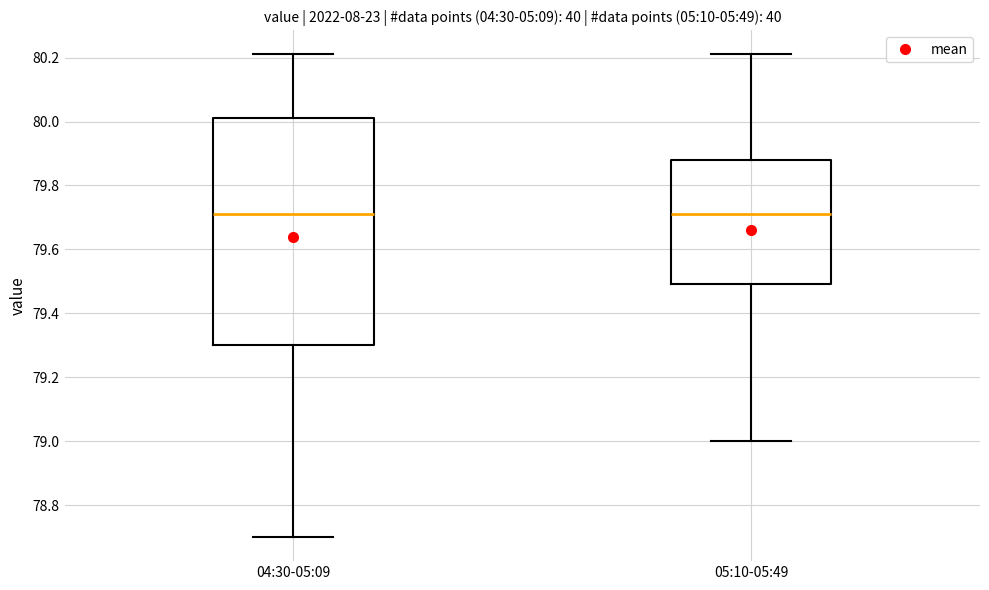

Where is the lower edge of the box for 05:10-05:49 on the y-axis? The values are not printed on the chart, so give them approximately, as read against the axis.

79.50